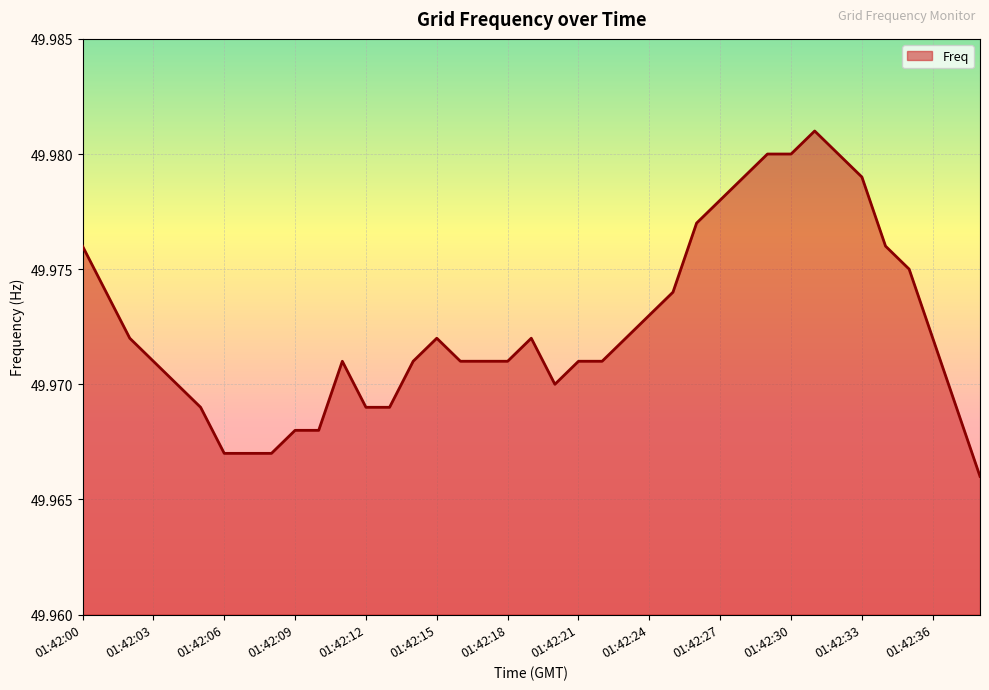

What is the maximum value shown in the chart?

50.0